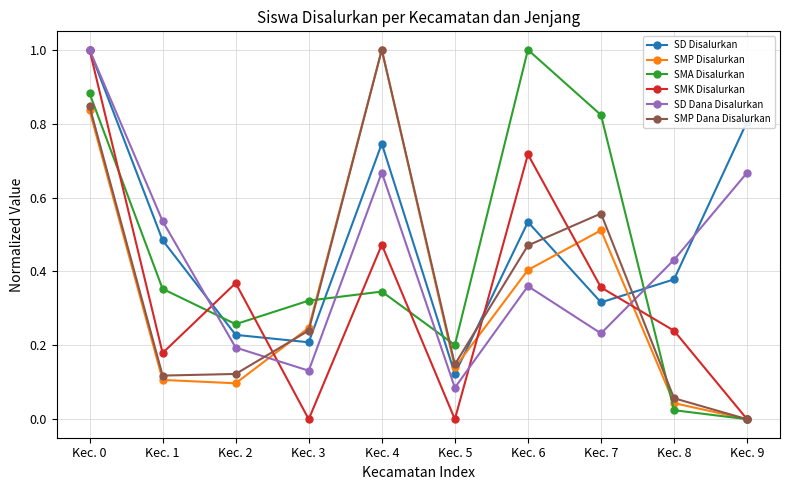

Between which two adjacent categories do SMP Disalurkan and SD Dana Disalurkan first intersect?

Kec. 2 and Kec. 3